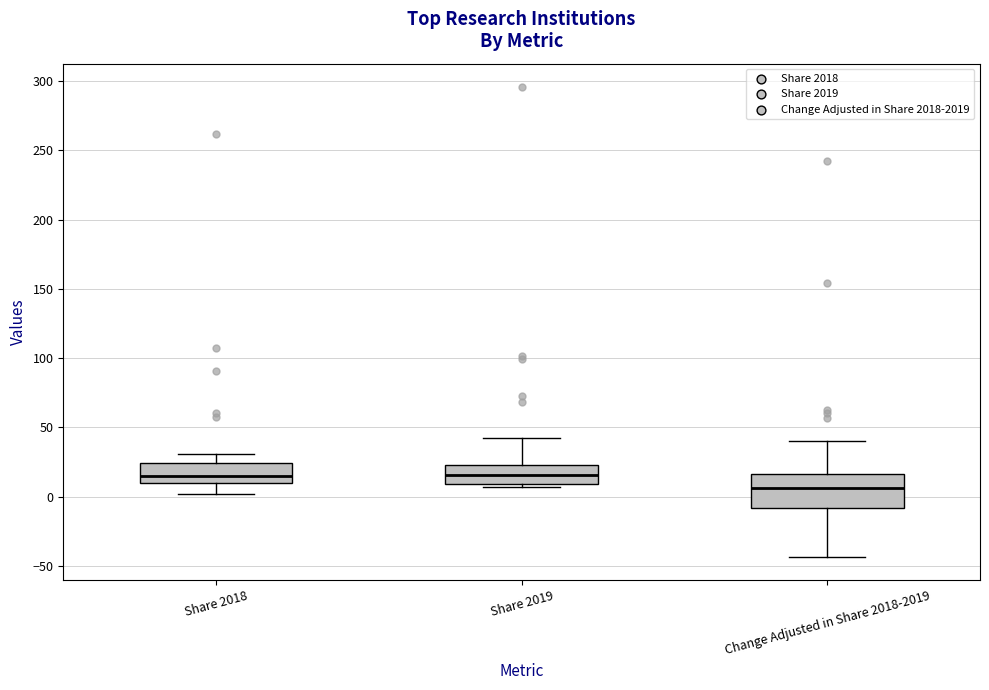

Where does the upper whisker of the box for Change Adjusted in Share 2018-2019 end on the y-axis? The values are not printed on the chart, so give them approximately, as read against the axis.

40